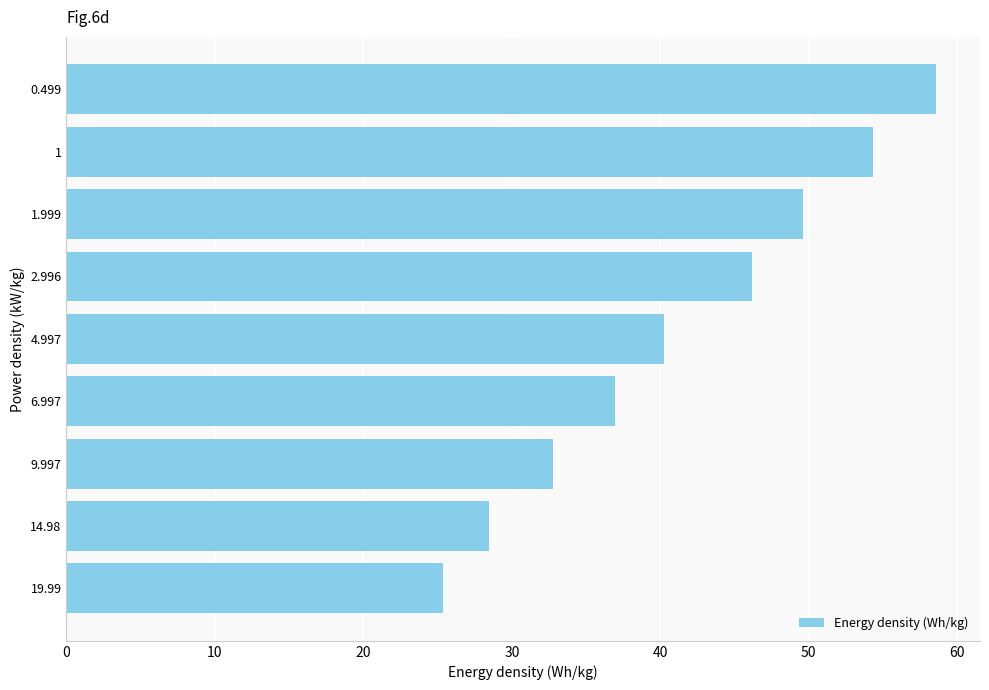

Reading top to bottom, list all the values displayed in this chart.

0.499=58.6	1=54.3	1.999=49.6	2.996=46.2	4.997=40.3	6.997=36.9	9.997=32.8	14.98=28.5	19.99=25.4